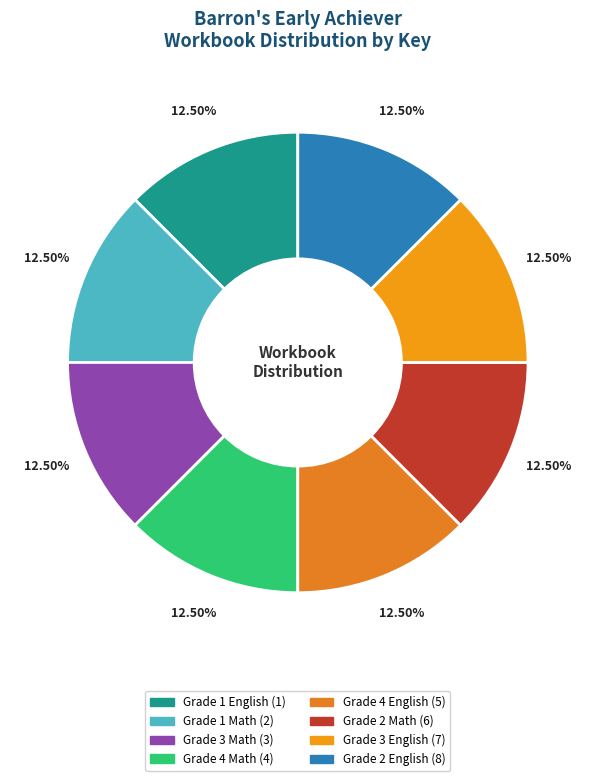

Approximately how many times larger is the value at Grade 1 Math (2) compared to Grade 3 Math (3)?

1.0